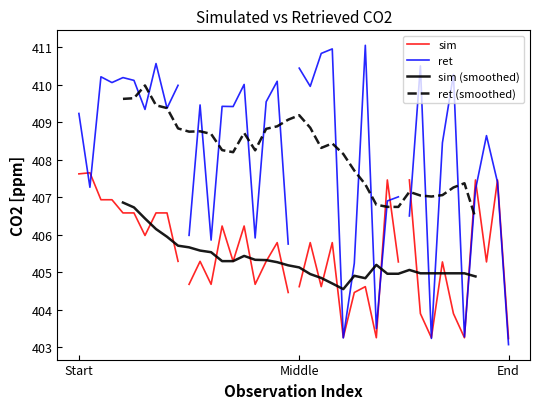

At 14, list the series in order from largest to smallest.

ret, sim